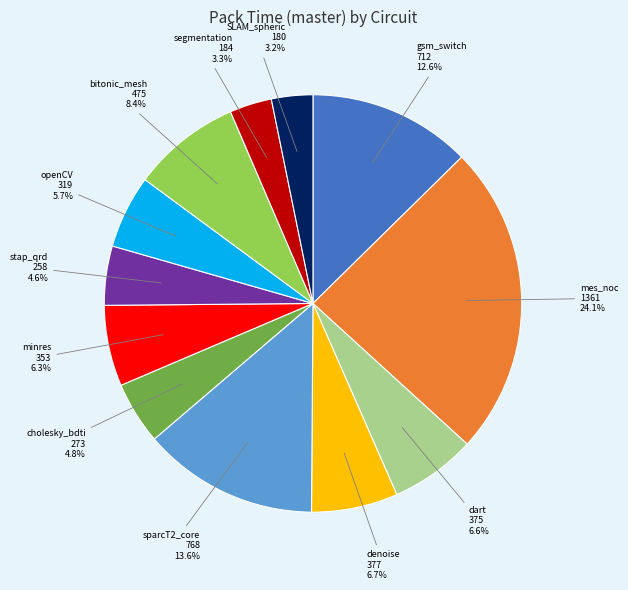

Is there any slice that represents more than half of the pie?

No